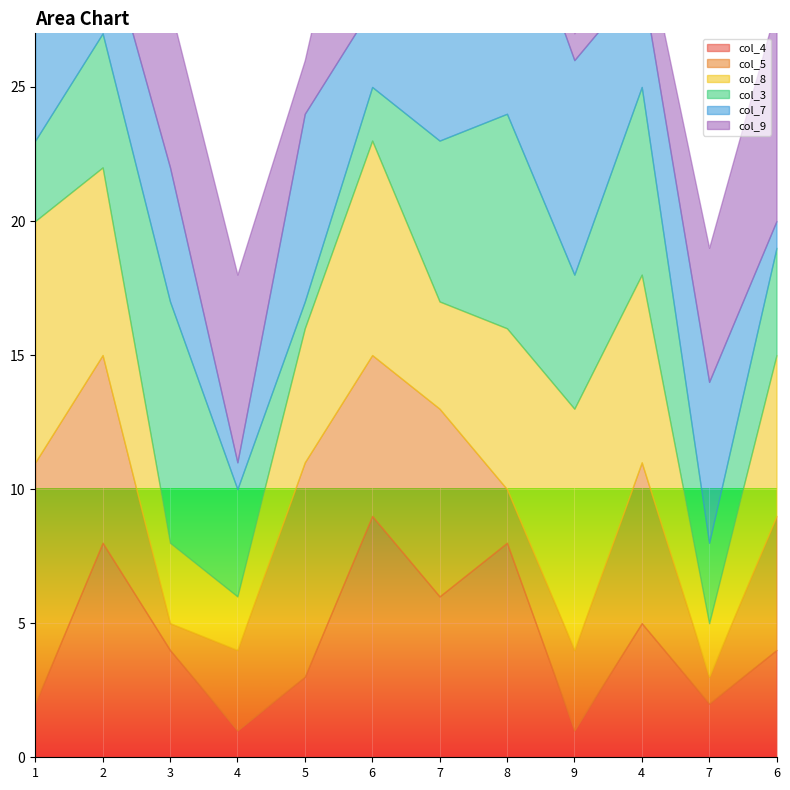

Rank the series by their maximum value, from highest to lowest.

col_4, col_5, col_8, col_3, col_7, col_9